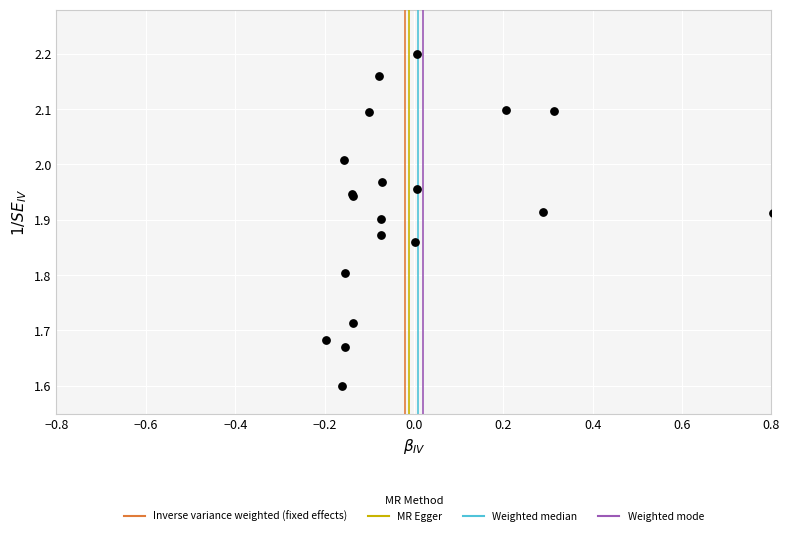

What Y value in the scatter plot is closest to 1?

1.6